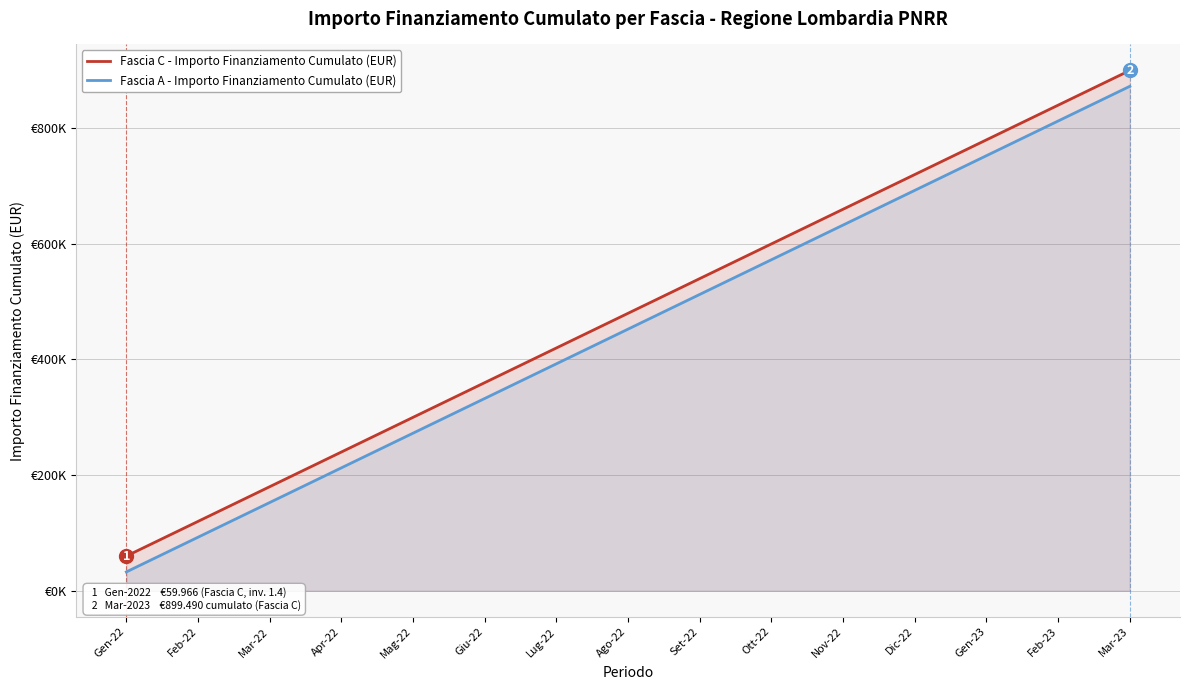

What are all the series names shown in the legend?

Fascia C - Importo Finanziamento Cumulato (EUR), Fascia A - Importo Finanziamento Cumulato (EUR)